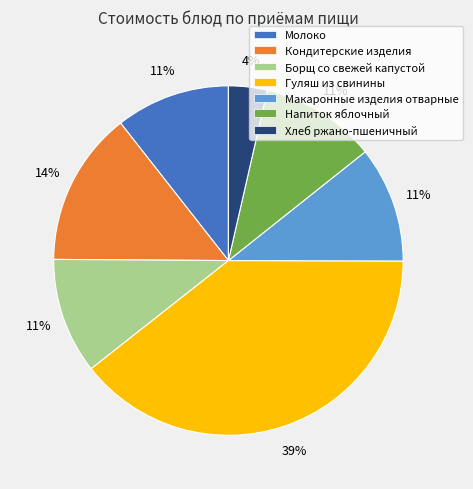

Is there a majority slice in this chart?

No